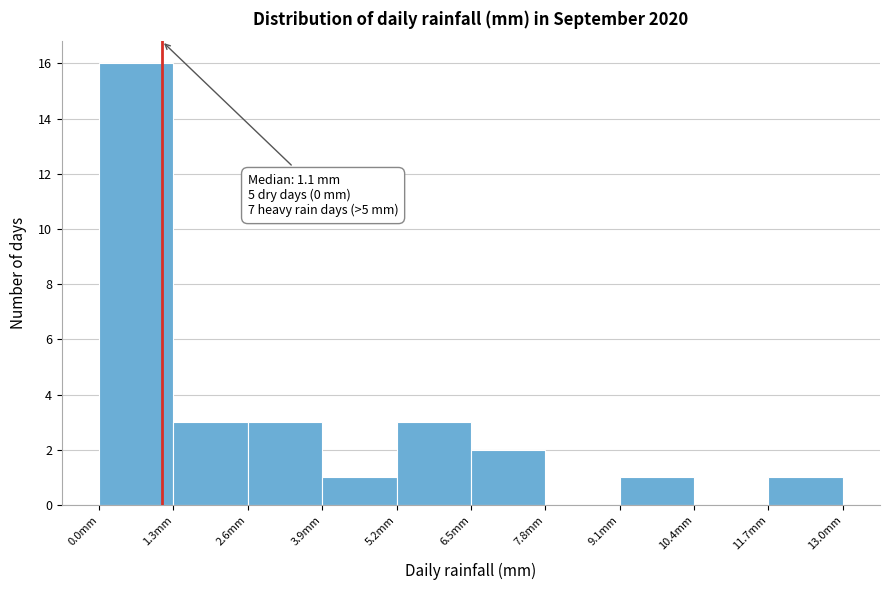

Which range on the x-axis has the tallest bar?

0.0 to 1.3